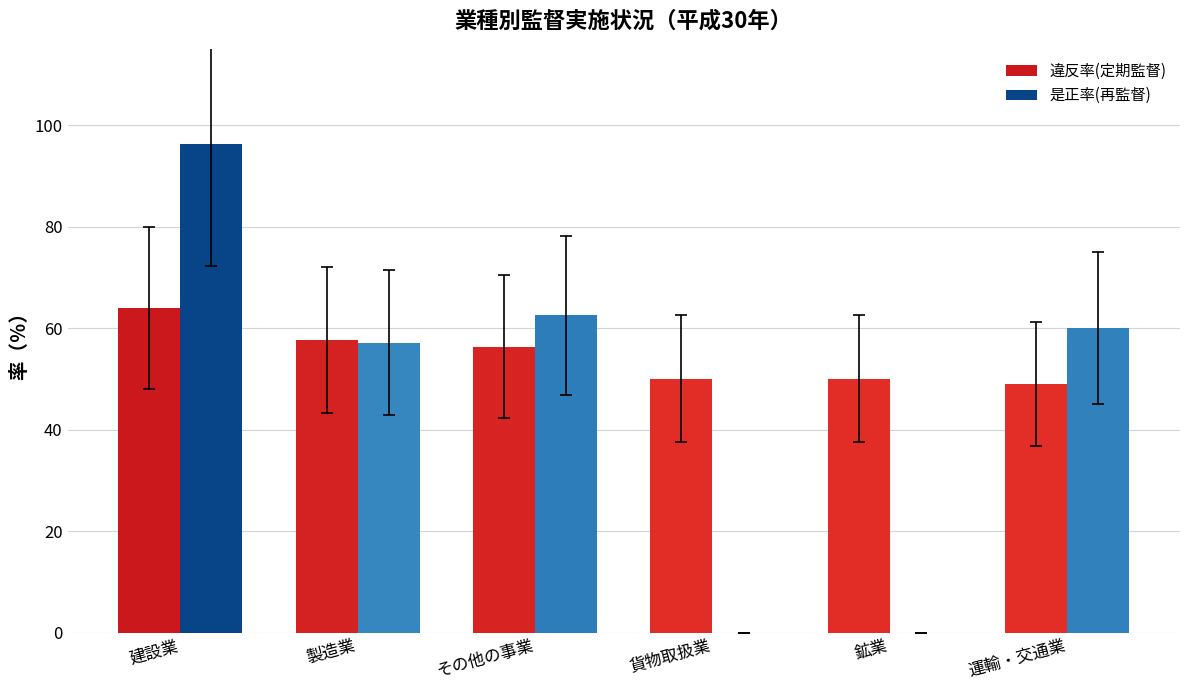

What value does the 違反率(定期監督) series have at 貨物取扱業?

50.0